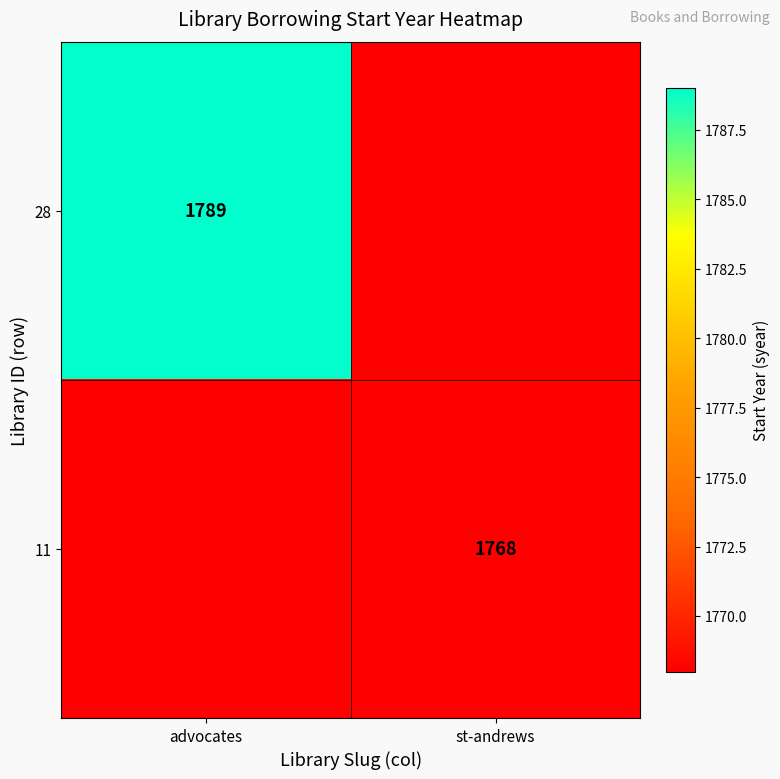

Is it true that 11 equals 1146 at st-andrews?

False